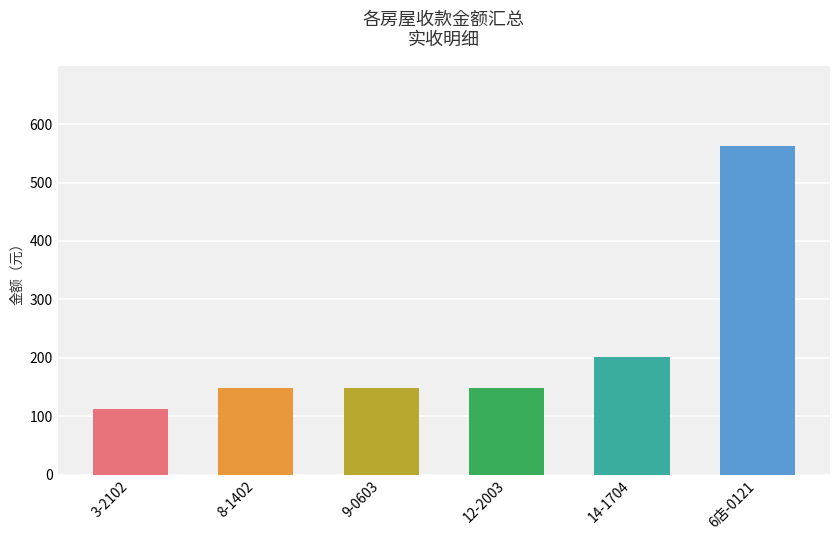

What is the label of the 2nd bar from the left?

8-1402